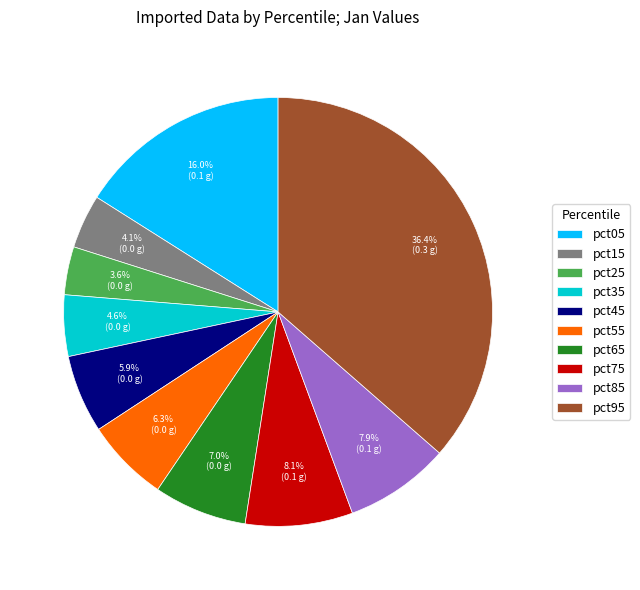

To the nearest percent, what percentage of the pie is pct75?

8%